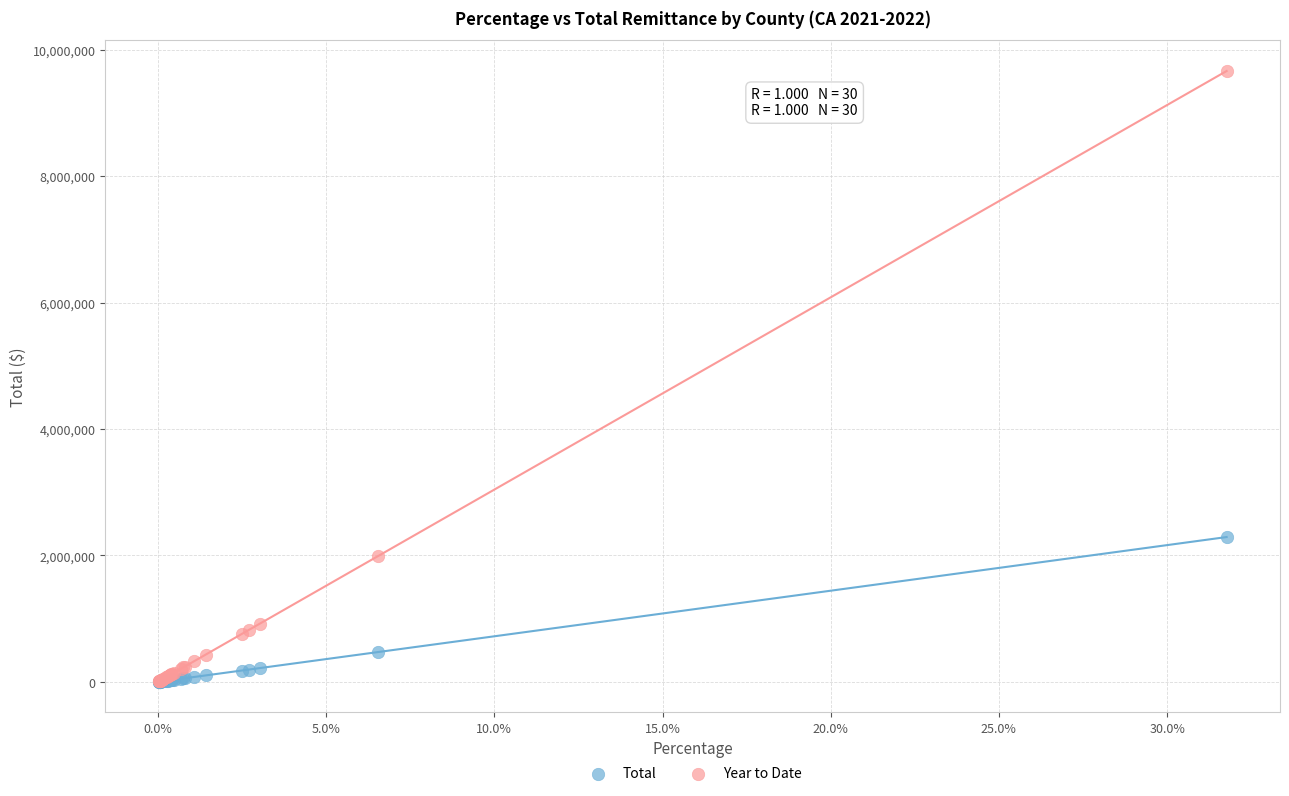

In the Year to Date series, what Y value is closest to 4836305?

1988468.1